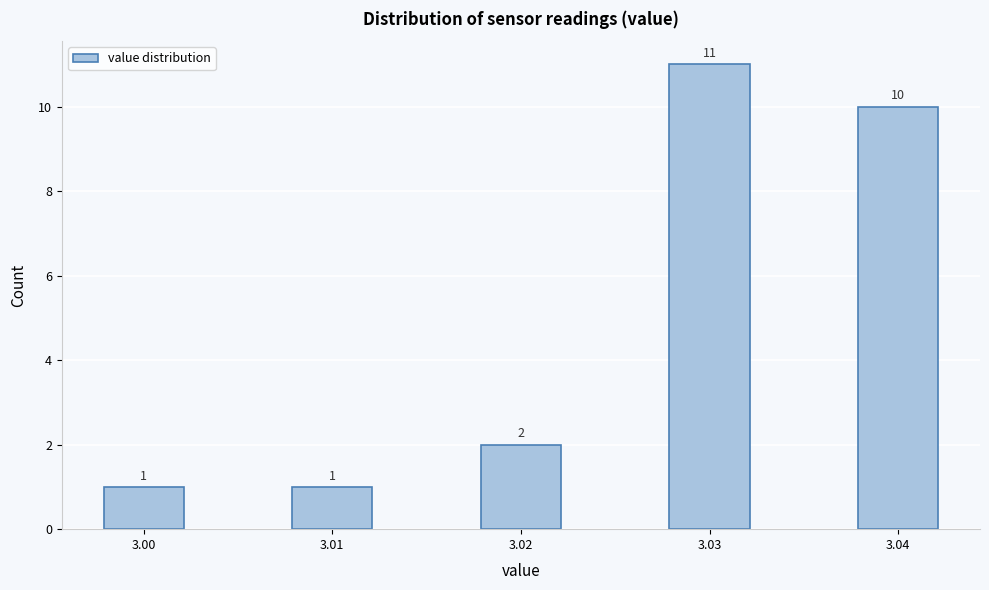

Reading left to right, list all the values displayed in this chart.

3.00=1	3.01=1	3.02=2	3.03=11	3.04=10